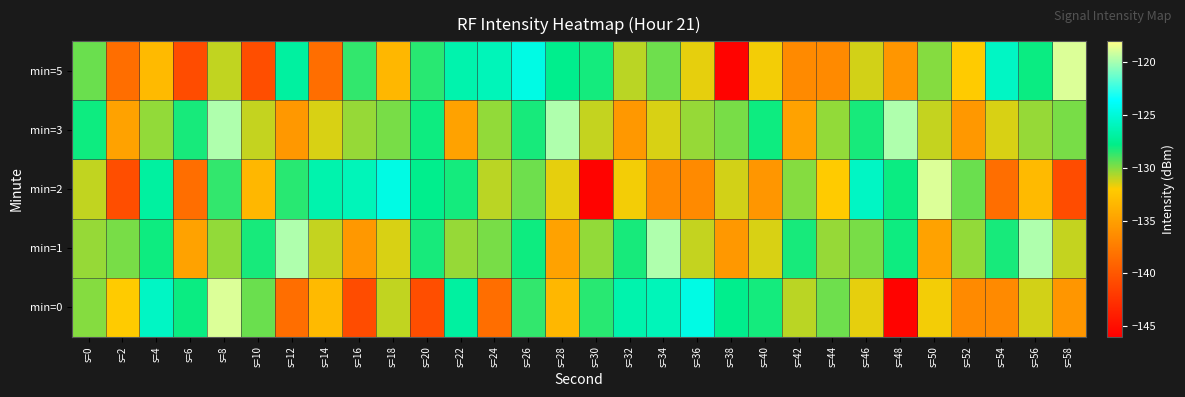

Which series has the widest spread of values?

min=0